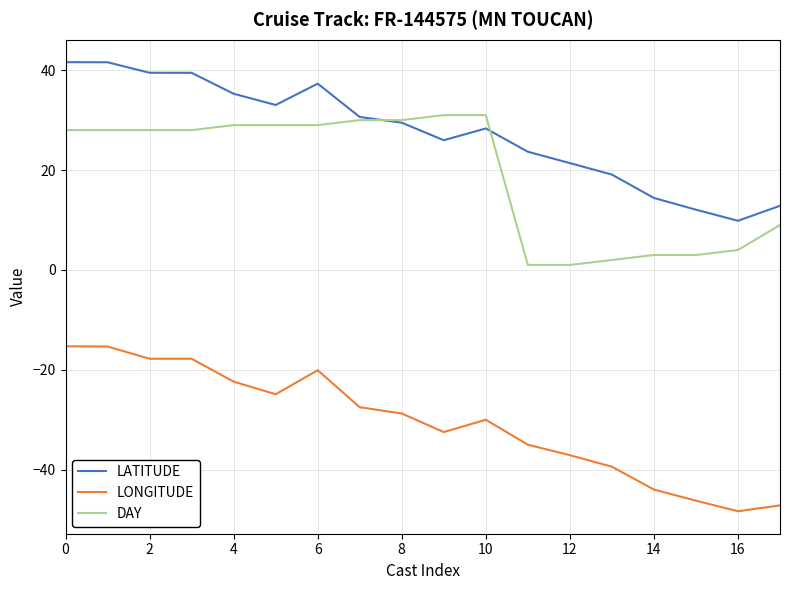

How many lines are shown in the chart?

3